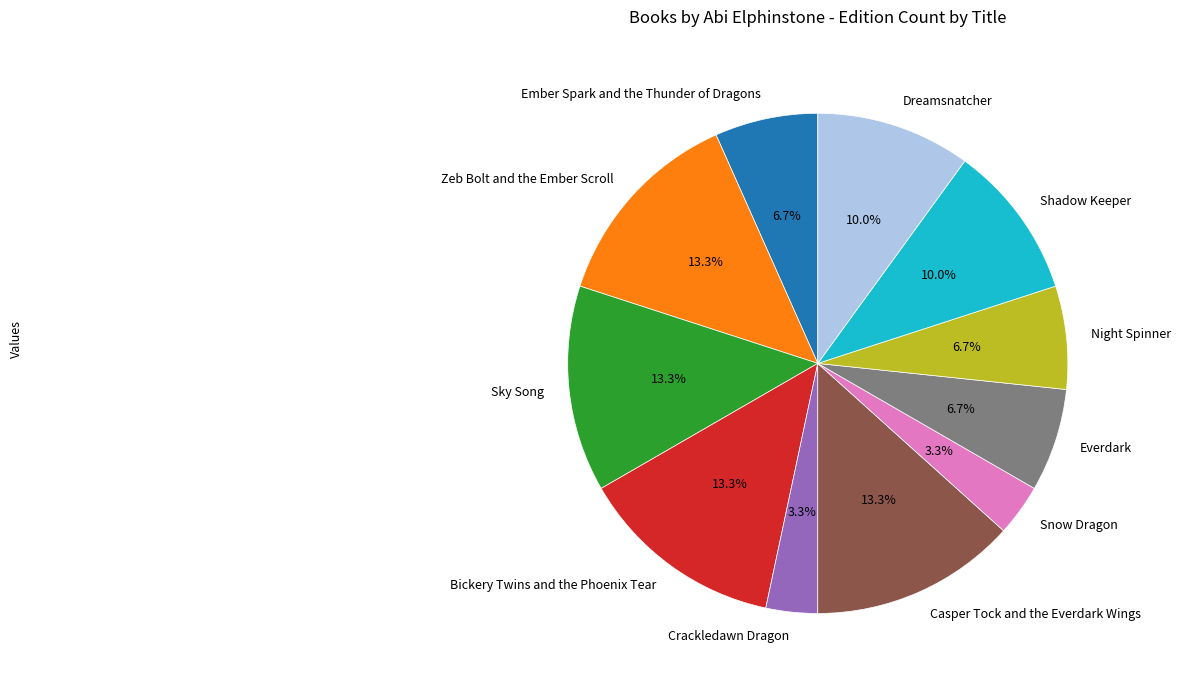

Is Dreamsnatcher the majority of the pie?

No